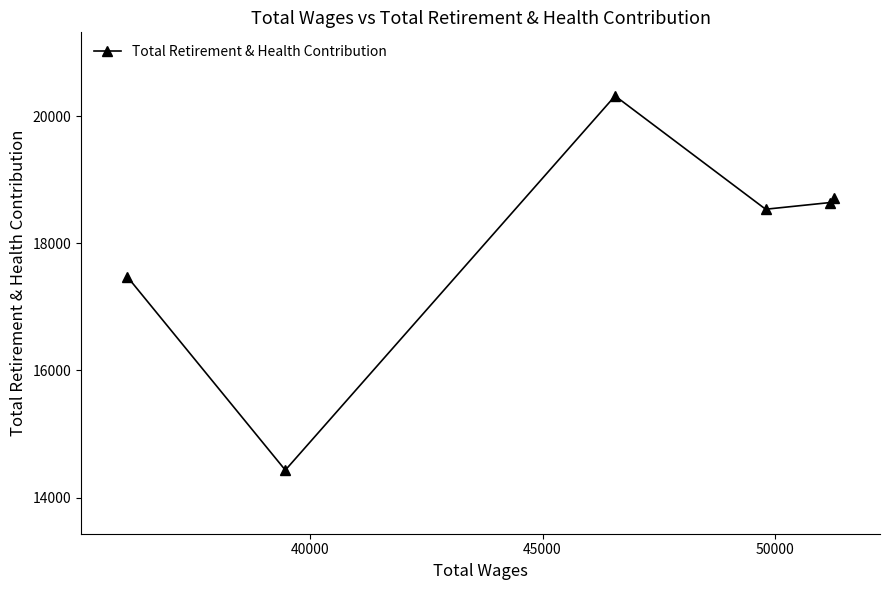

Does the chart display data point markers on the line(s)?

Yes